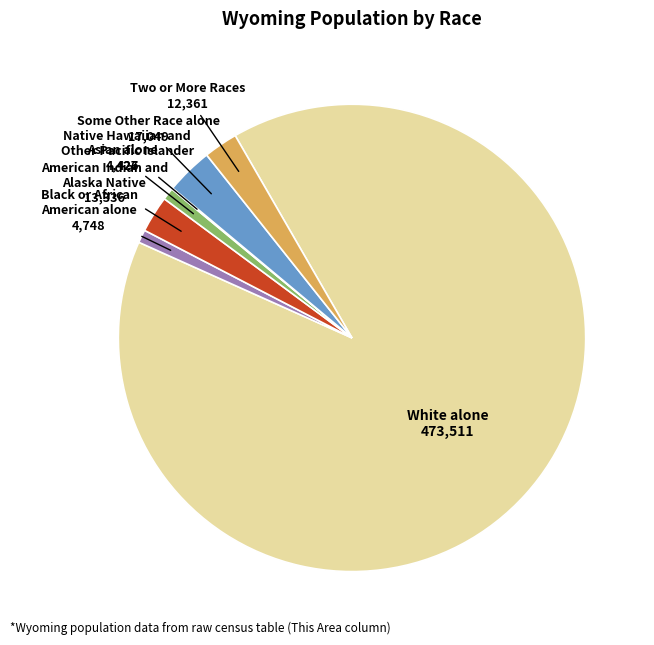

What is the ratio of the value at Asian alone to the value at American Indian and Alaska Native?

0.3